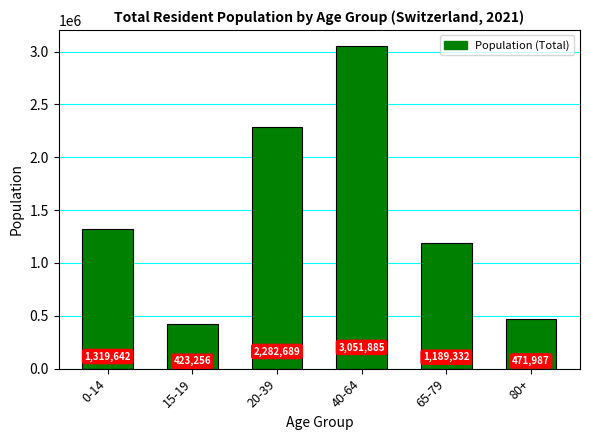

What is the label of the 3rd bar from the right?

40-64